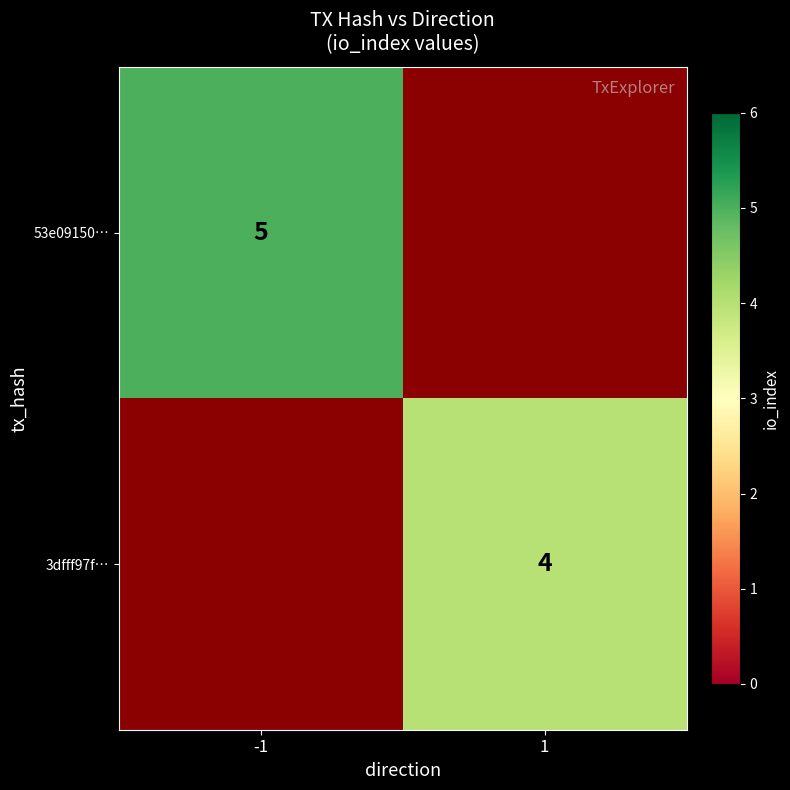

How many categories are shown in the chart?

2